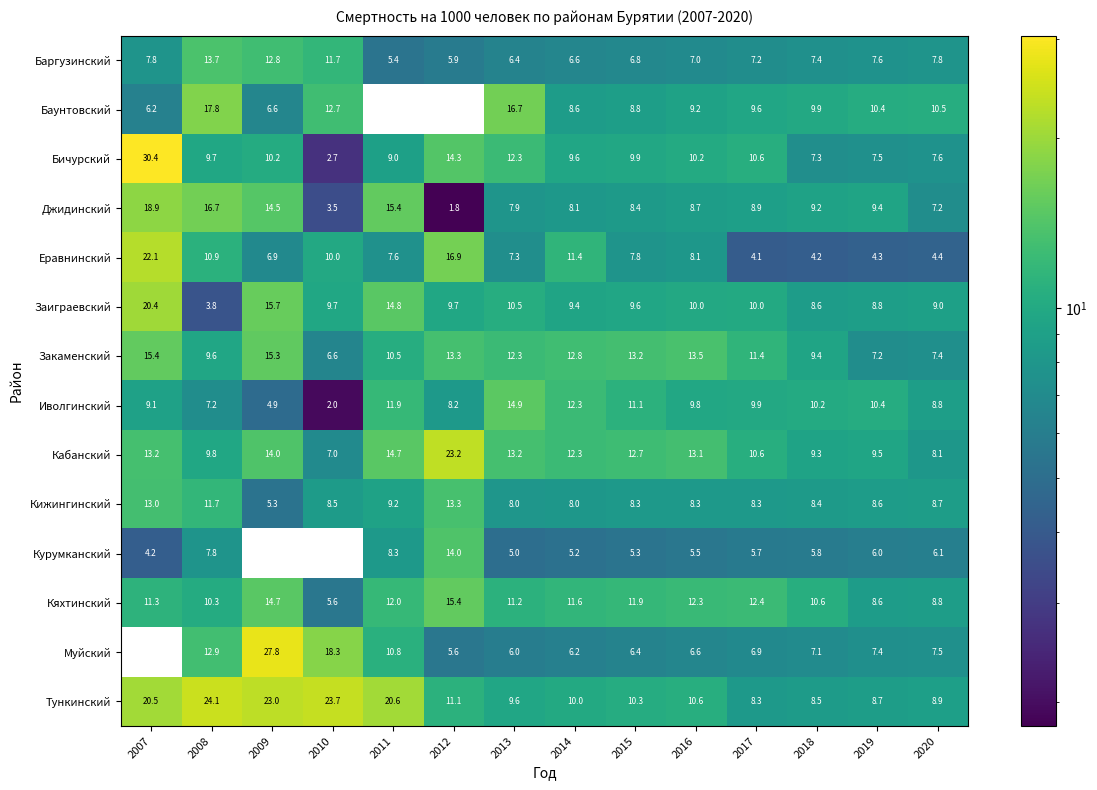

Which series has the largest total across all categories?

Тункинский